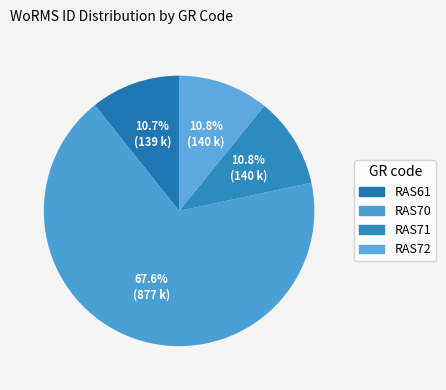

Which category has the biggest portion of the pie?

RAS70